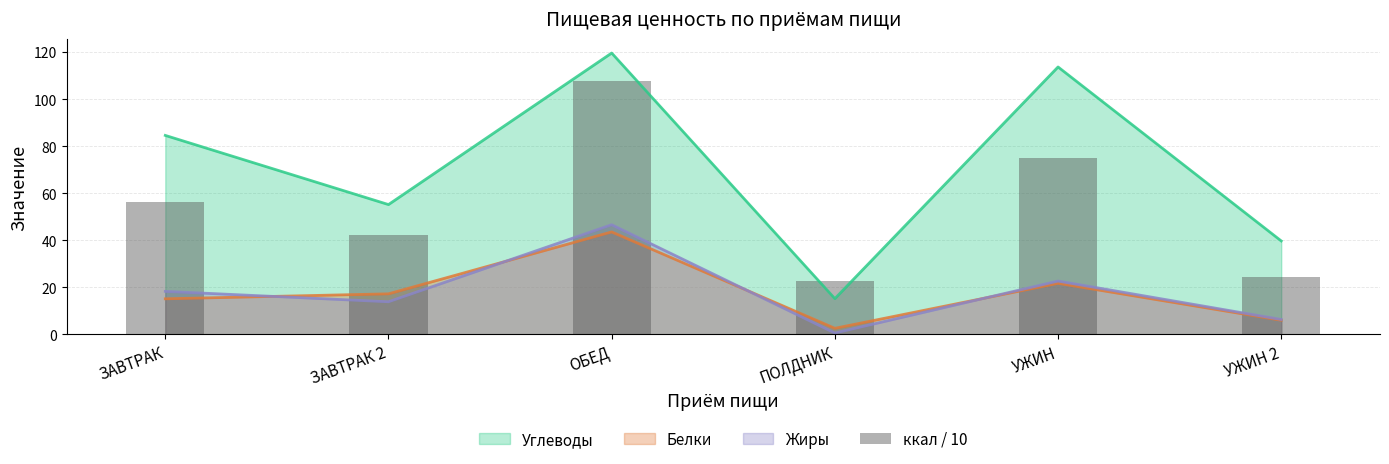

How many values are below 56?

3